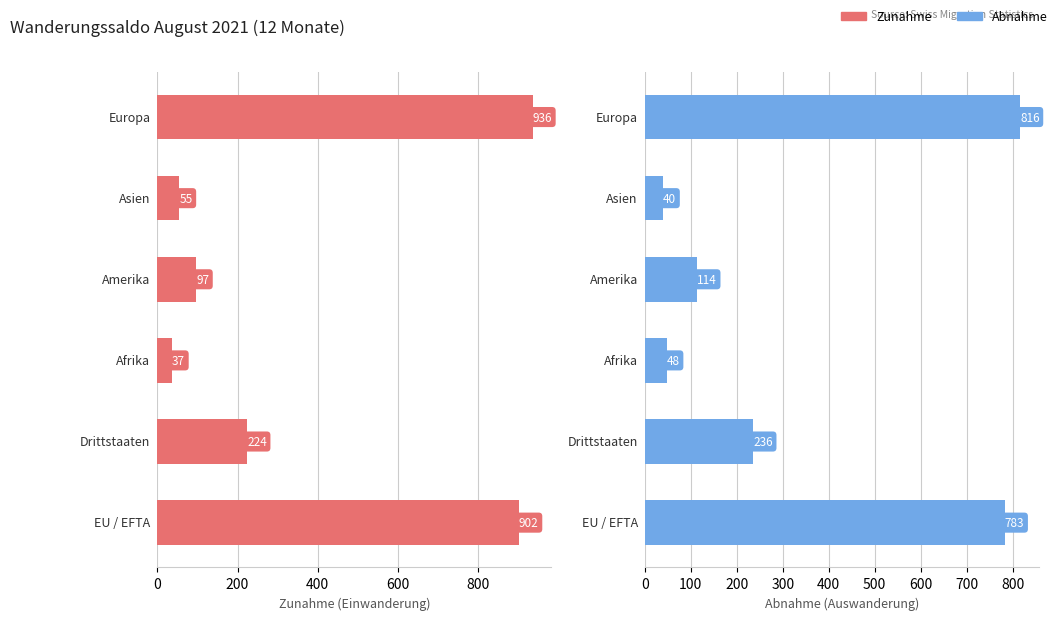

How many data points in Abnahme are above 236?

2